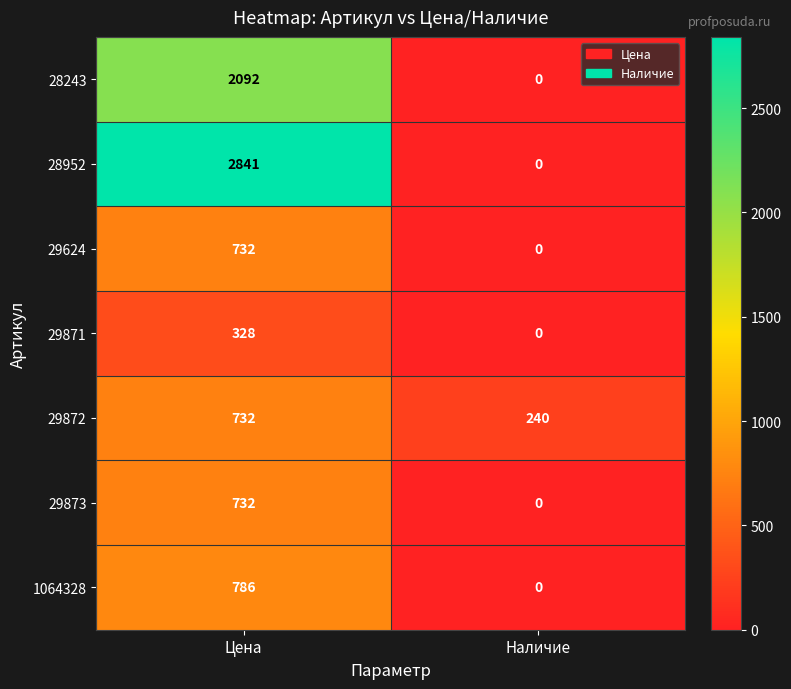

Which series changed the most between Цена and Наличие?

28952